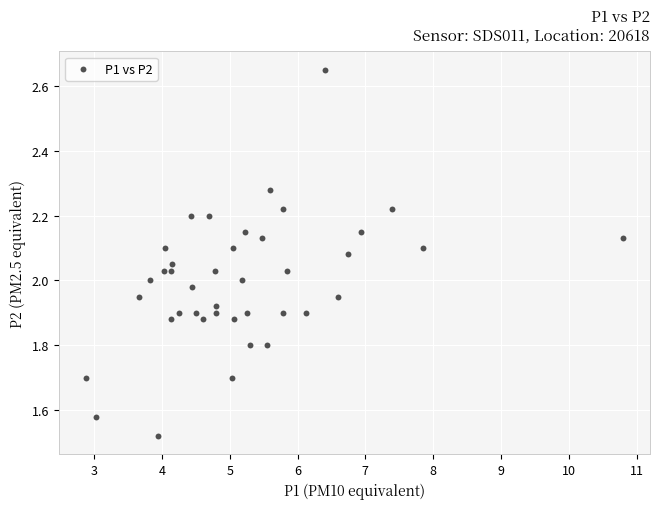

What is the range of Y values (max minus min)?

1.1